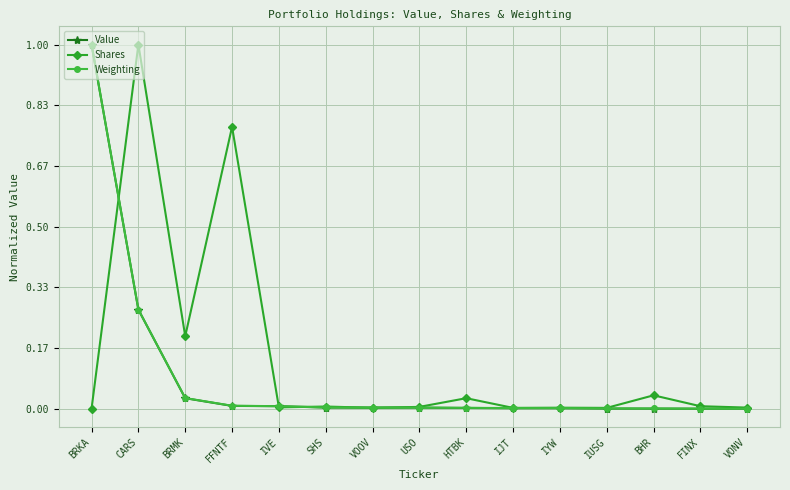

What is the difference between the Weighting values at BRKA and HTBK?

1.0